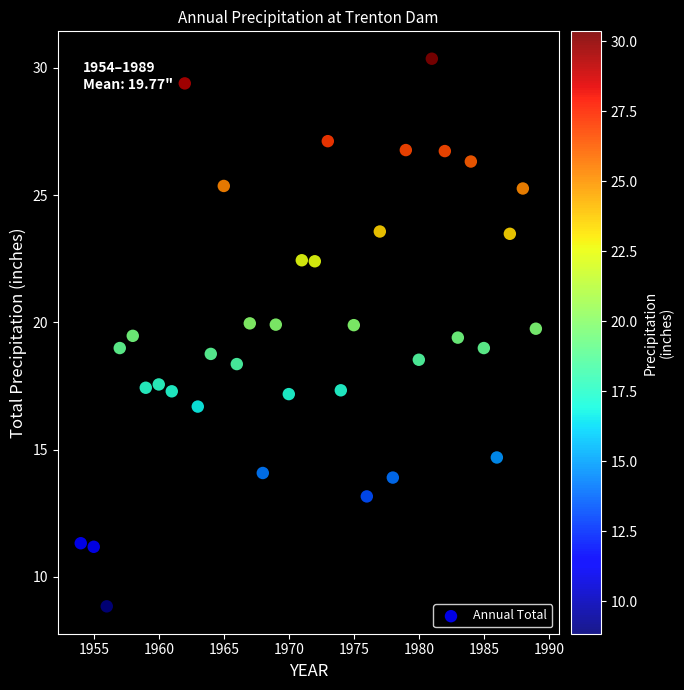

What is the range of X values (max minus min)?

35.0